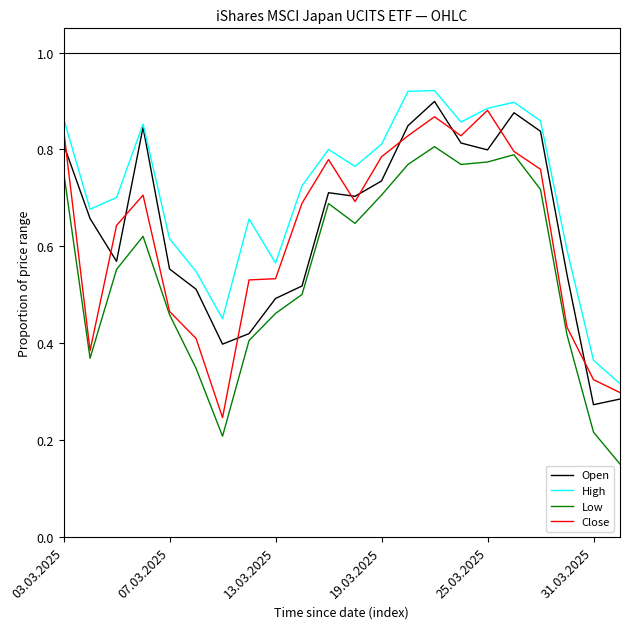

True or false: Low and High intersect in this chart.

False